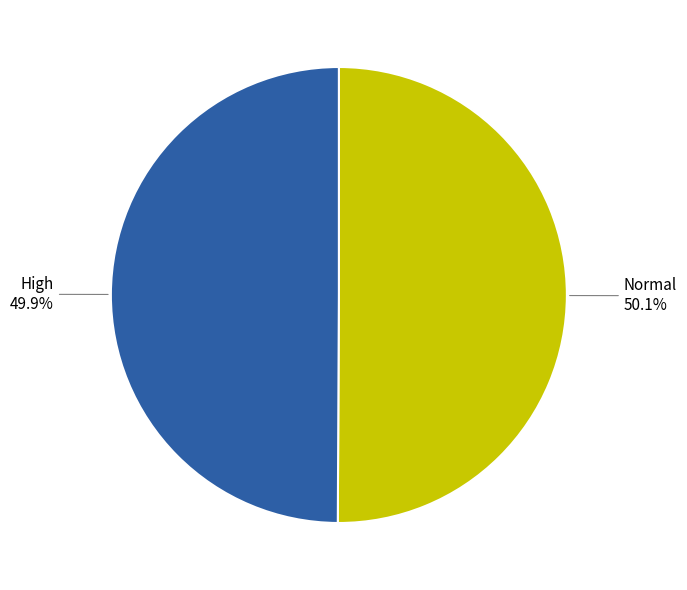

Is there any slice that represents more than half of the pie?

Yes